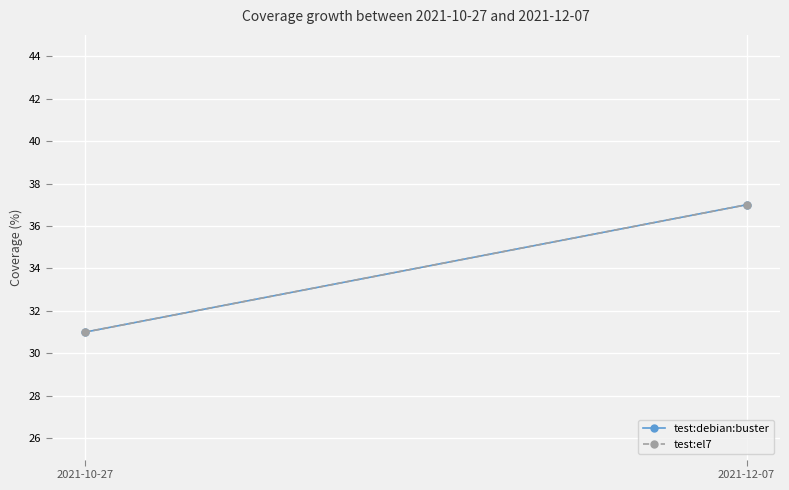

How many test:el7 values are between 31 and 37?

2